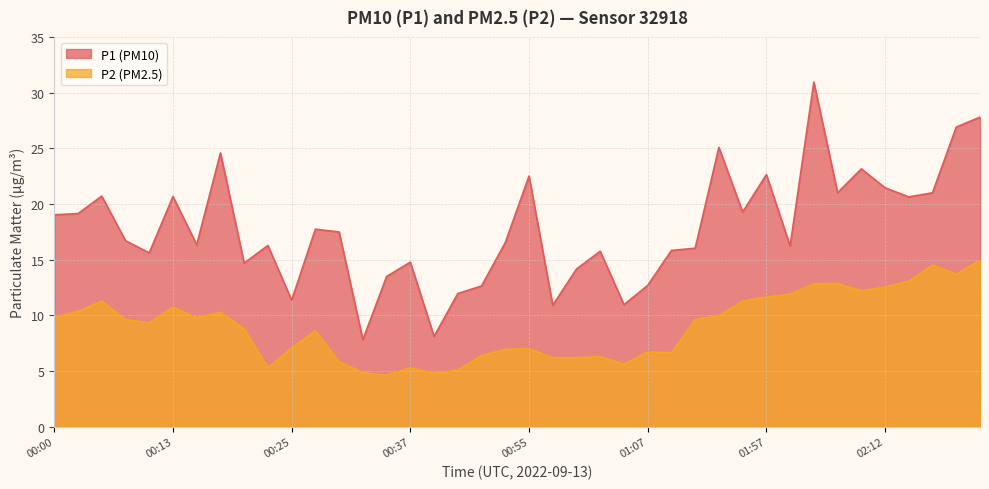

Which series has the widest spread of values?

P1 (PM10)